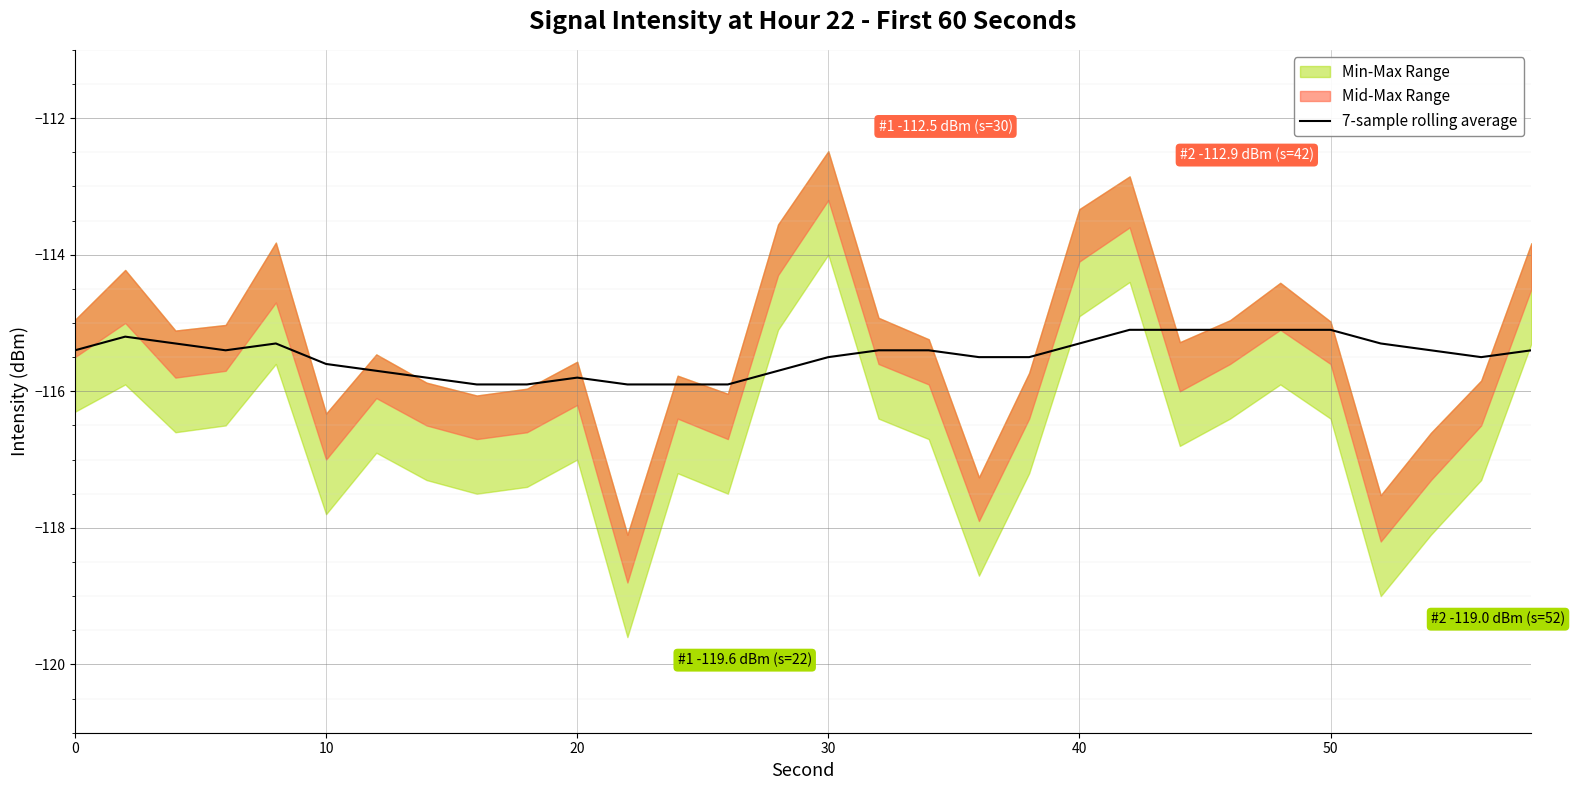

Is this an area chart (filled region under the line)?

No